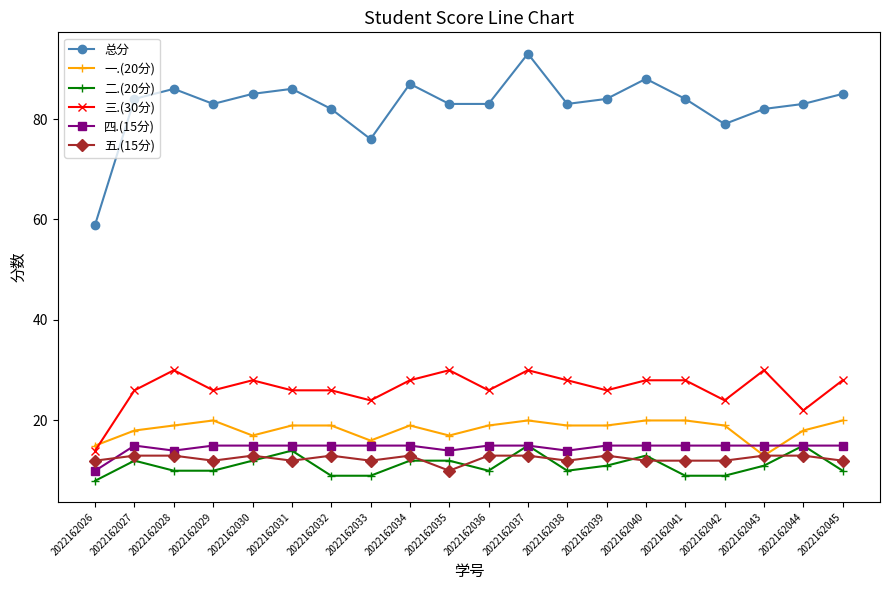

Which label corresponds to the smallest value in the chart?

2022162026